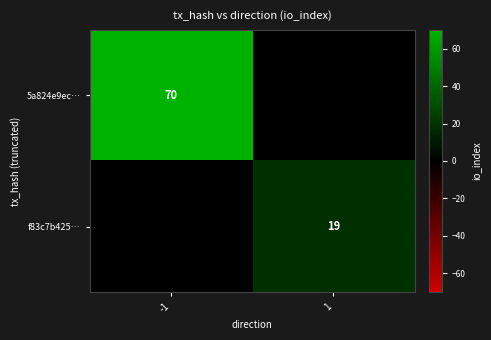

The 5a824e9ec… series shows 112 at -1. True or false?

False